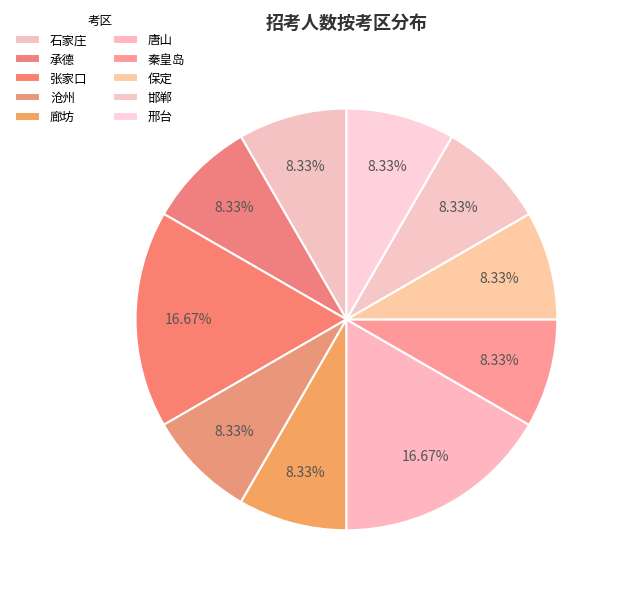

What is the ratio of the value at 承德 to the value at 张家口?

0.5